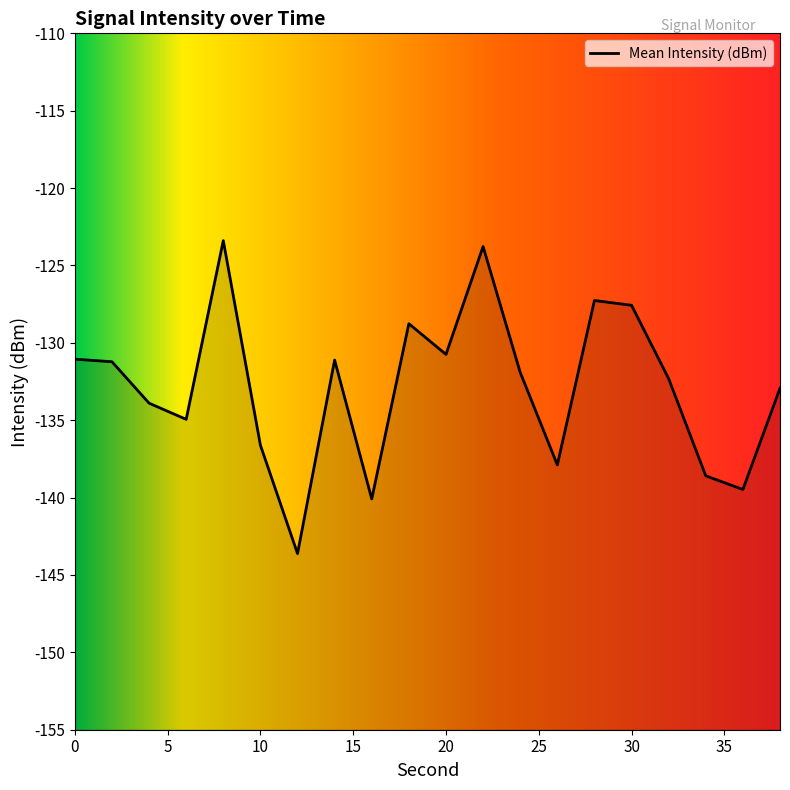

What is the approximate value at 28?

-127.3